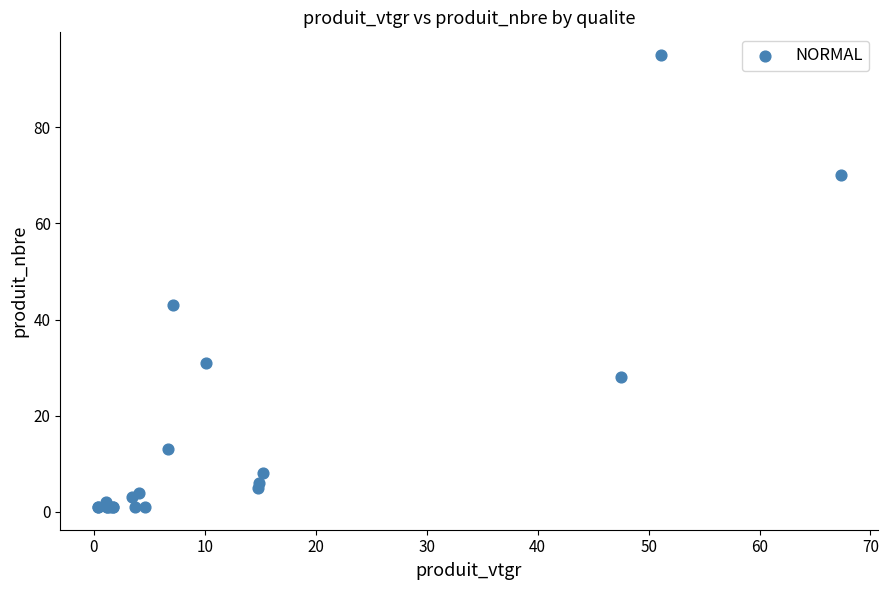

What Y value in the scatter plot is closest to 48?

43